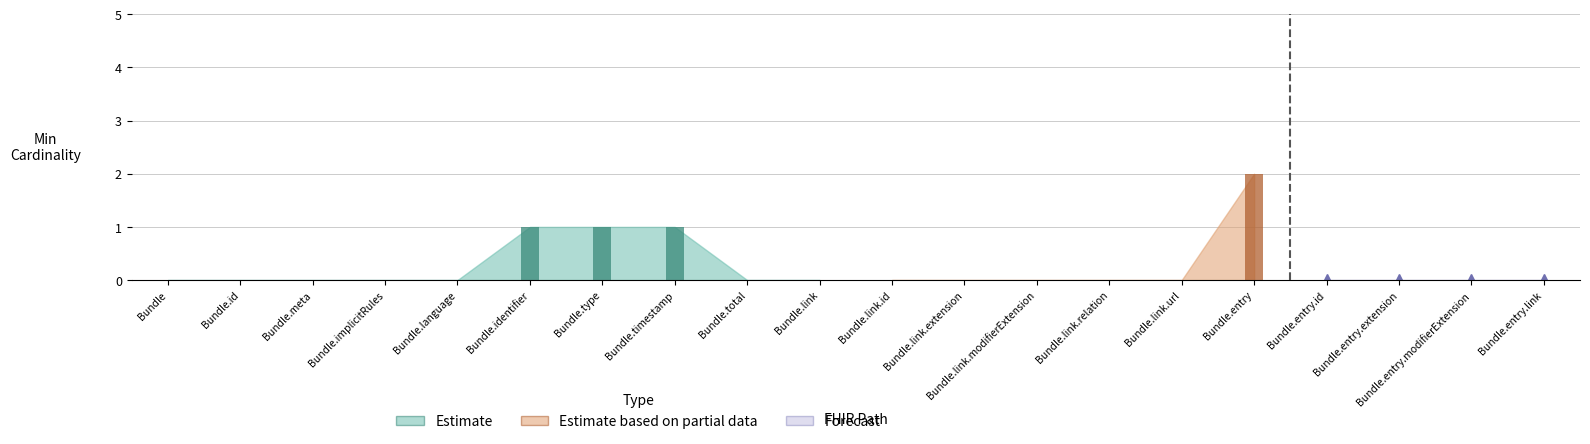

At which category is the sum across all series the highest?

Bundle.entry